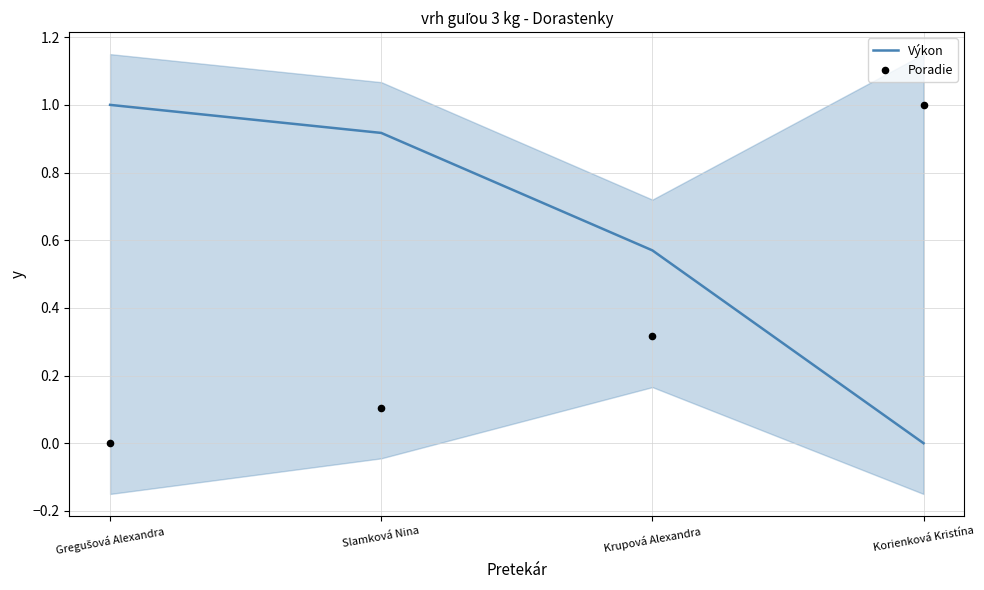

Which series contains the highest Y value?

Výkon